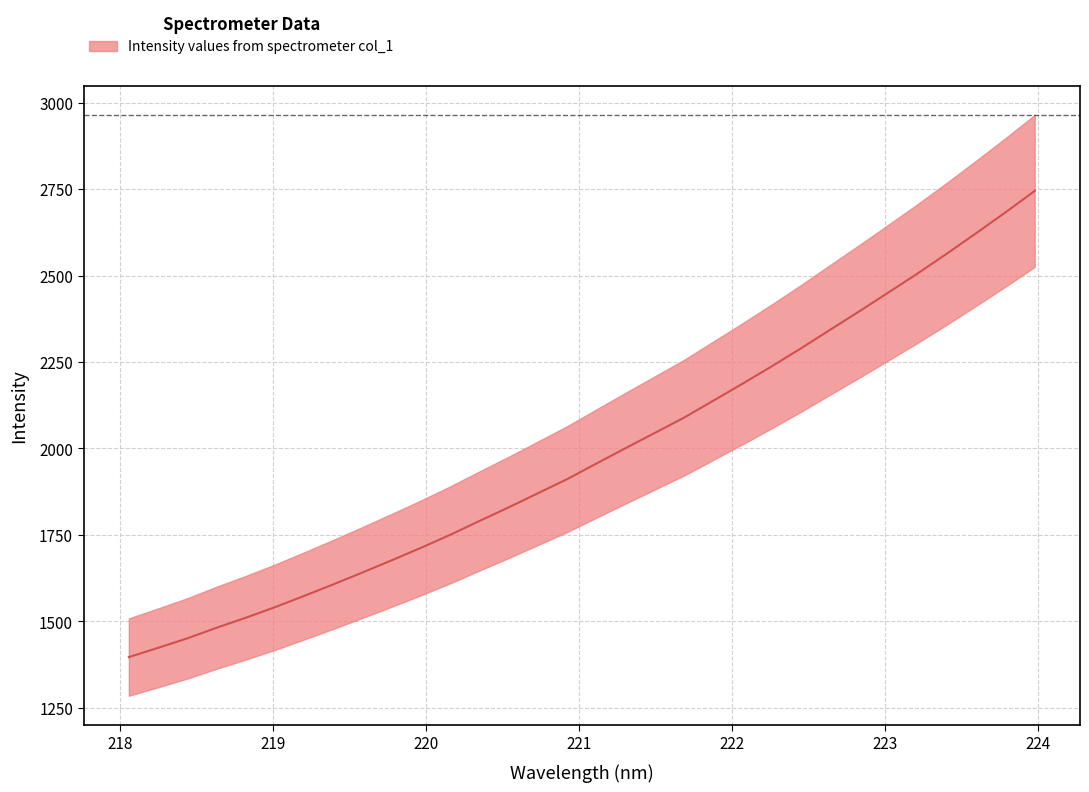

Does the chart display data point markers on the line(s)?

No